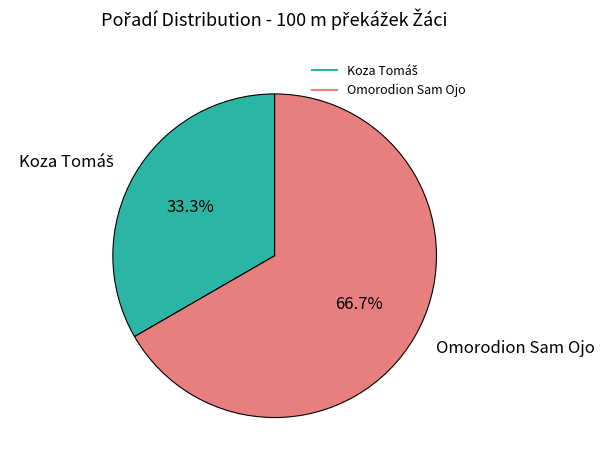

The Omorodion Sam Ojo slice represents 67% of the pie. True or false?

True